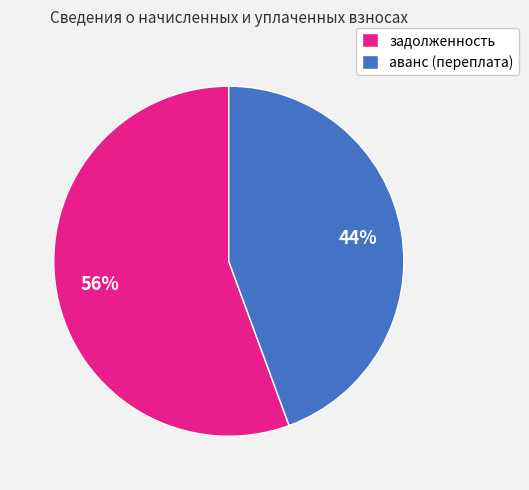

Rank the categories by value from highest to lowest.

задолженность, аванс (переплата)